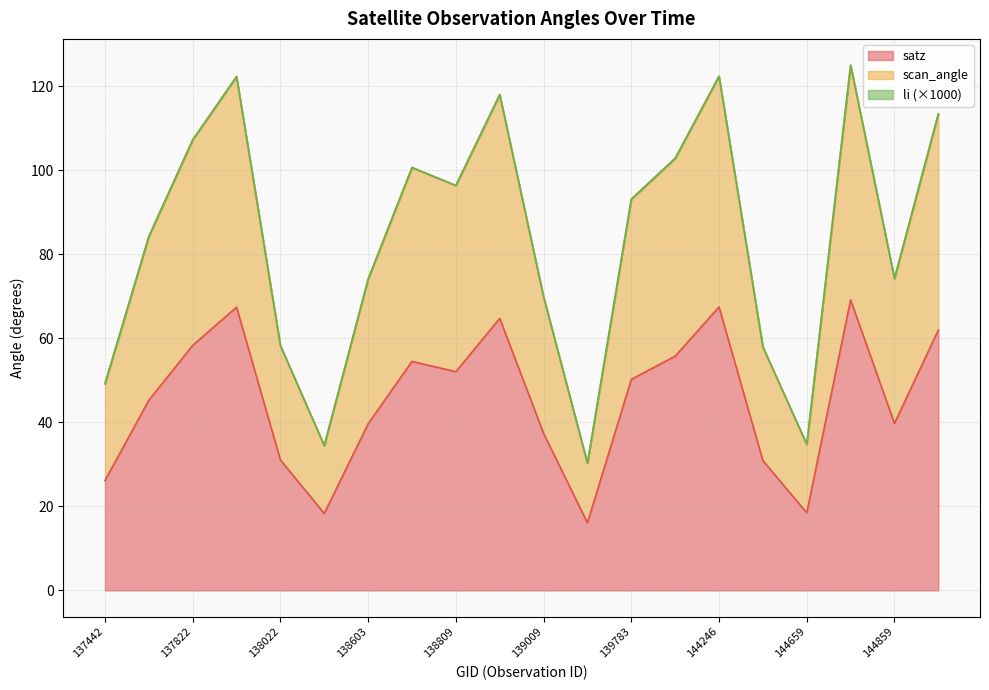

True or false: scan_angle has a value of 107.2 at 137822.

True